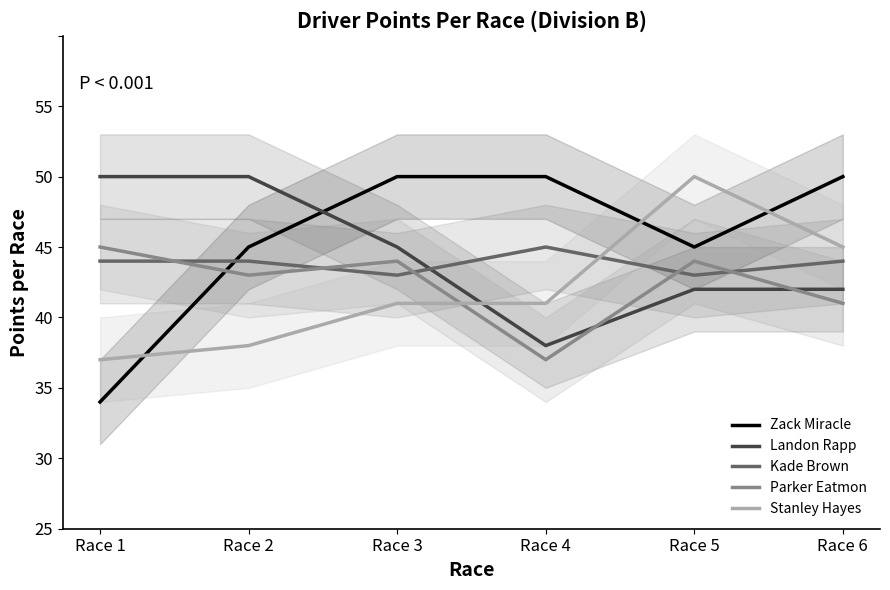

Where do Landon Rapp and Kade Brown first cross each other?

Race 3 and Race 4